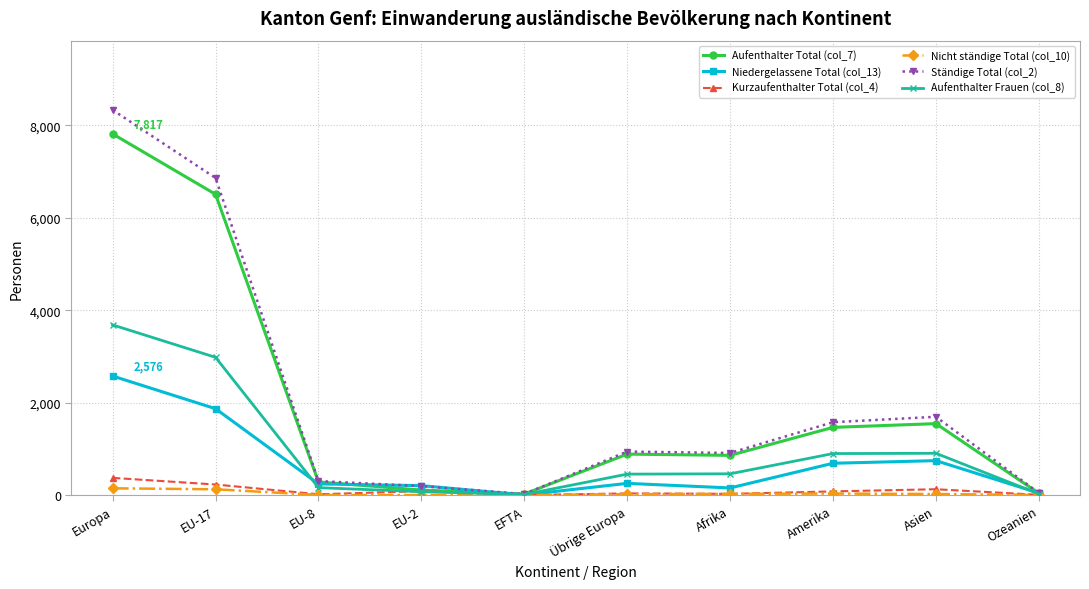

What is the label of the 8th point from the left?

Amerika